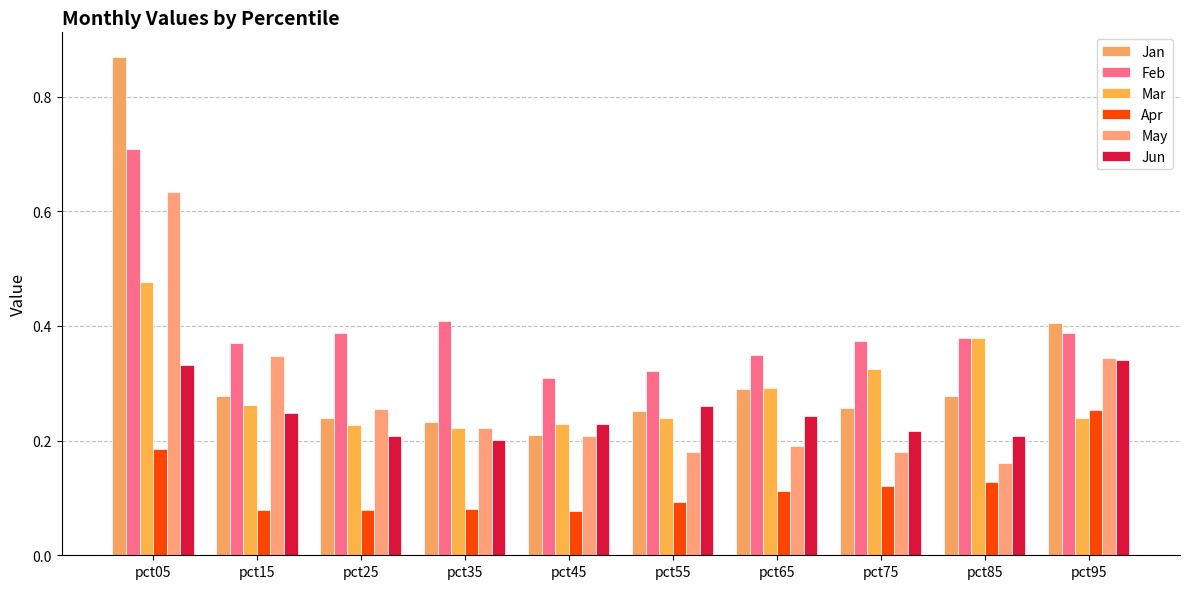

Count the Jun values in the range 0 to 1.

10